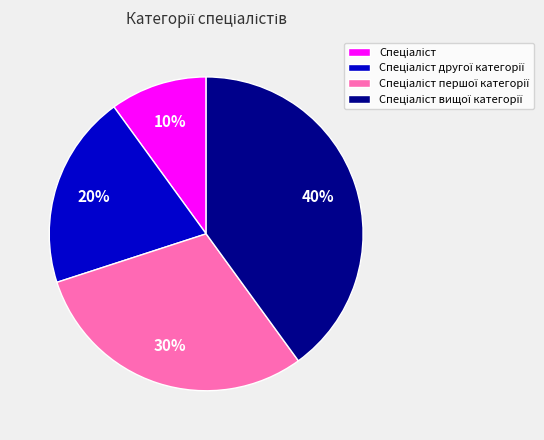

Does any single category account for the majority?

No